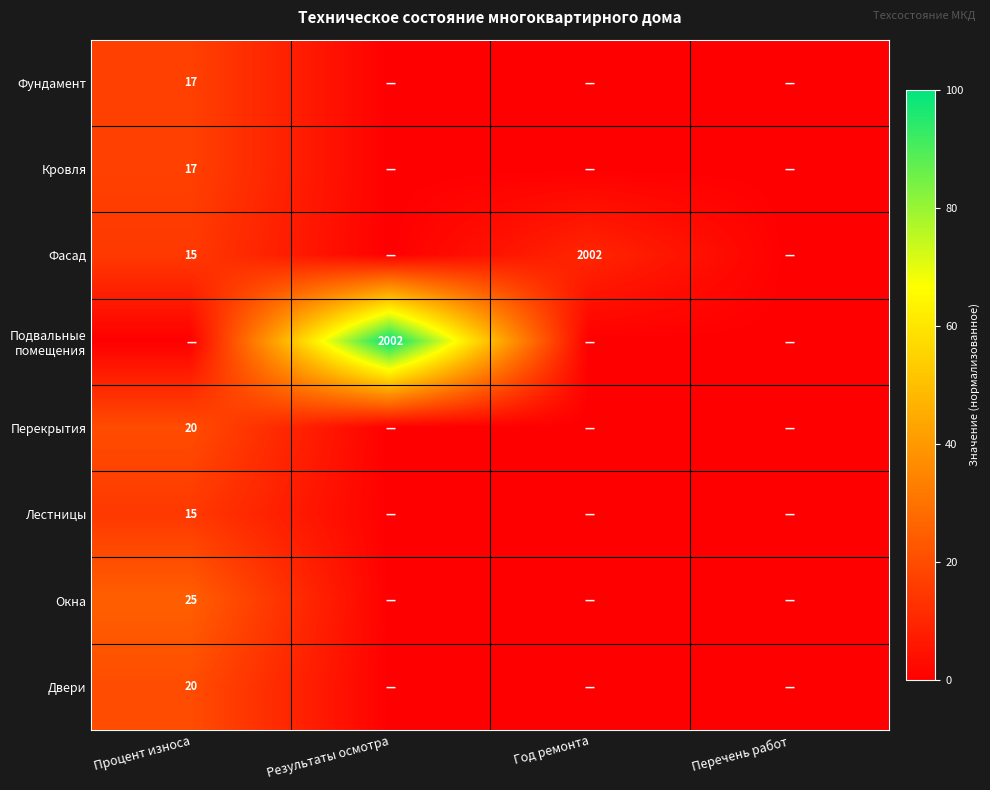

True or false: Лестницы has a value of 7 at Процент износа.

False